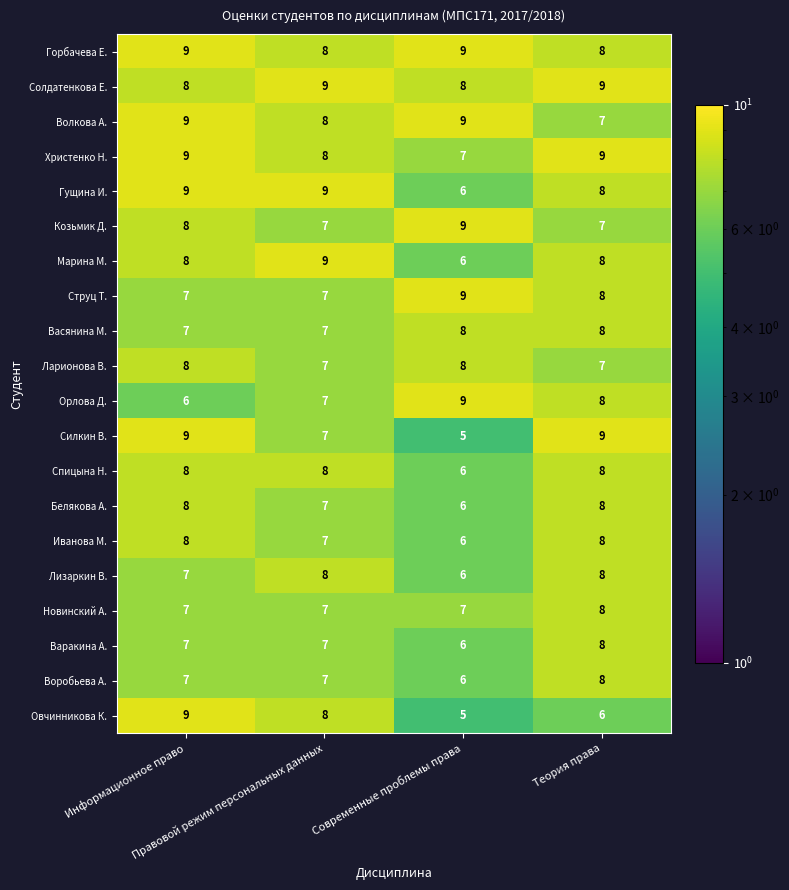

What is the average value of the Волкова А. series?

8